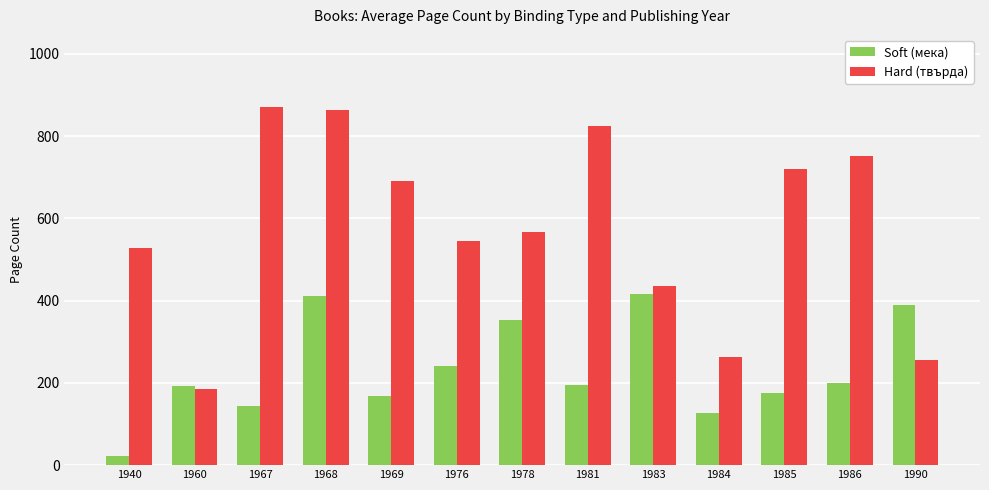

Is it true that Soft (мека) equals 240 at 1976?

True